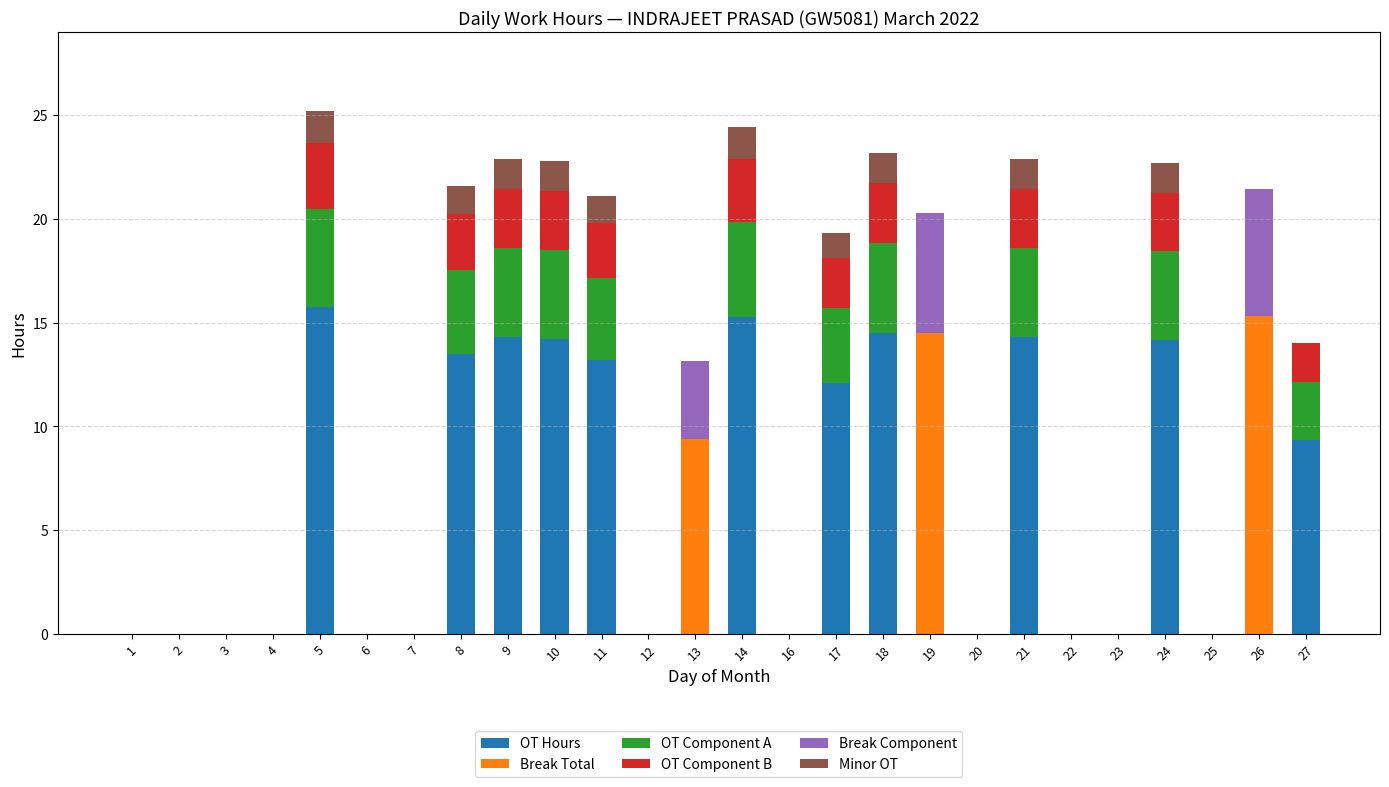

What is the total value across all series at 8?

21.6